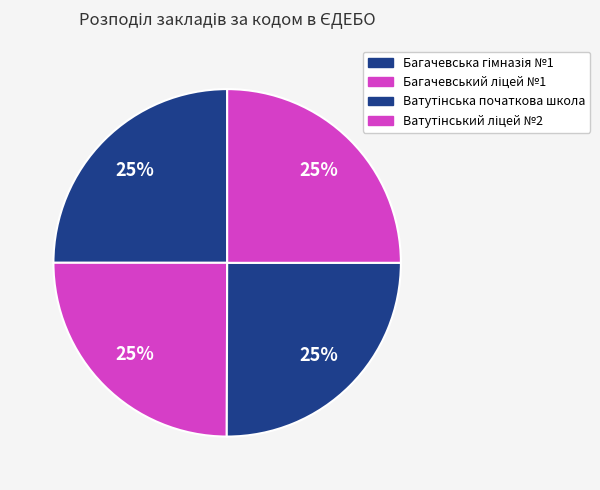

How many segments does this pie chart have?

4